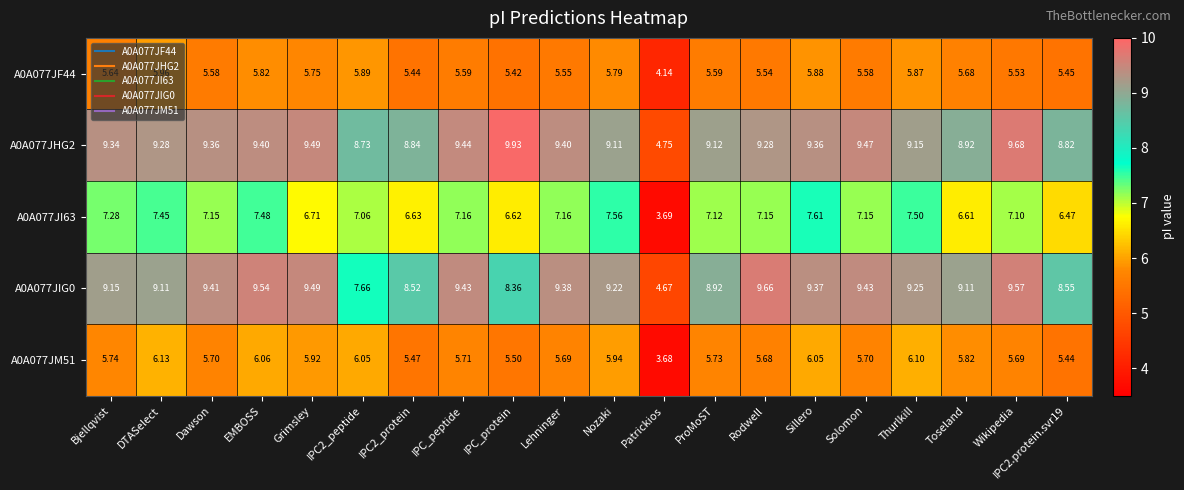

Is the value of A0A077JI63 at IPC2_protein greater than the value of A0A077JF44 at IPC_protein?

Yes